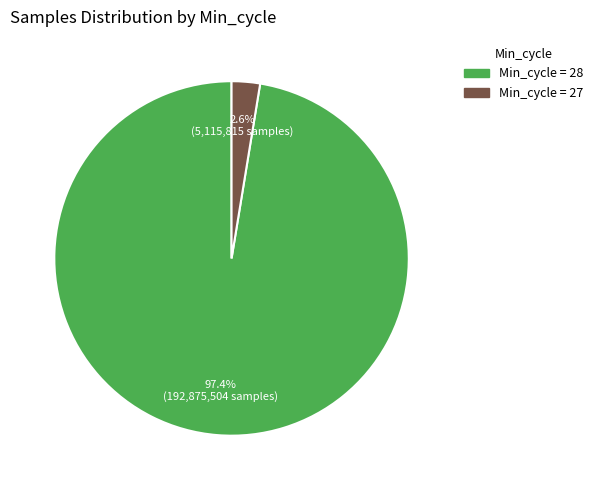

Does any single category account for the majority?

Yes